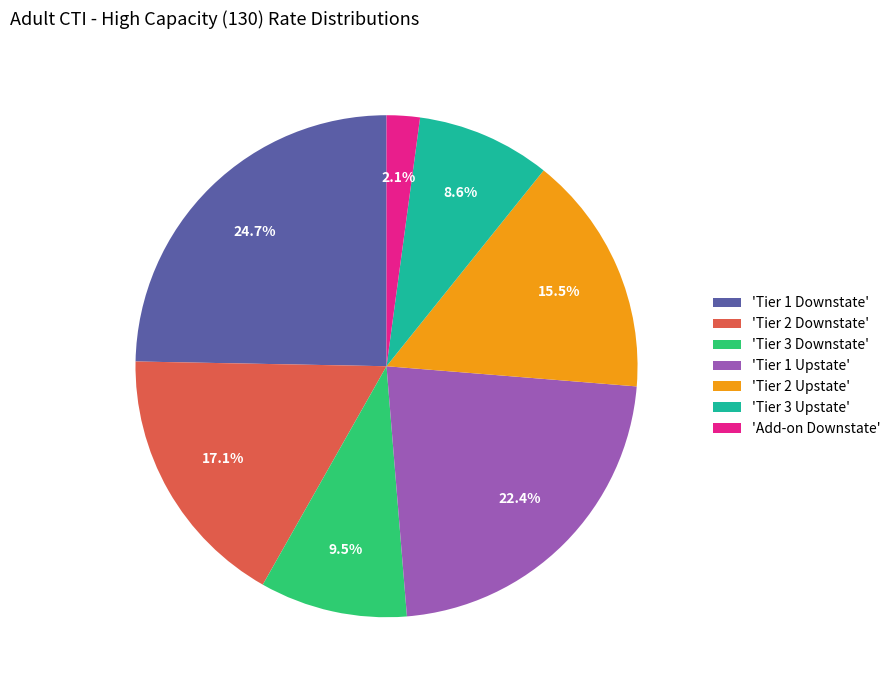

Count the number of slices in the pie.

7